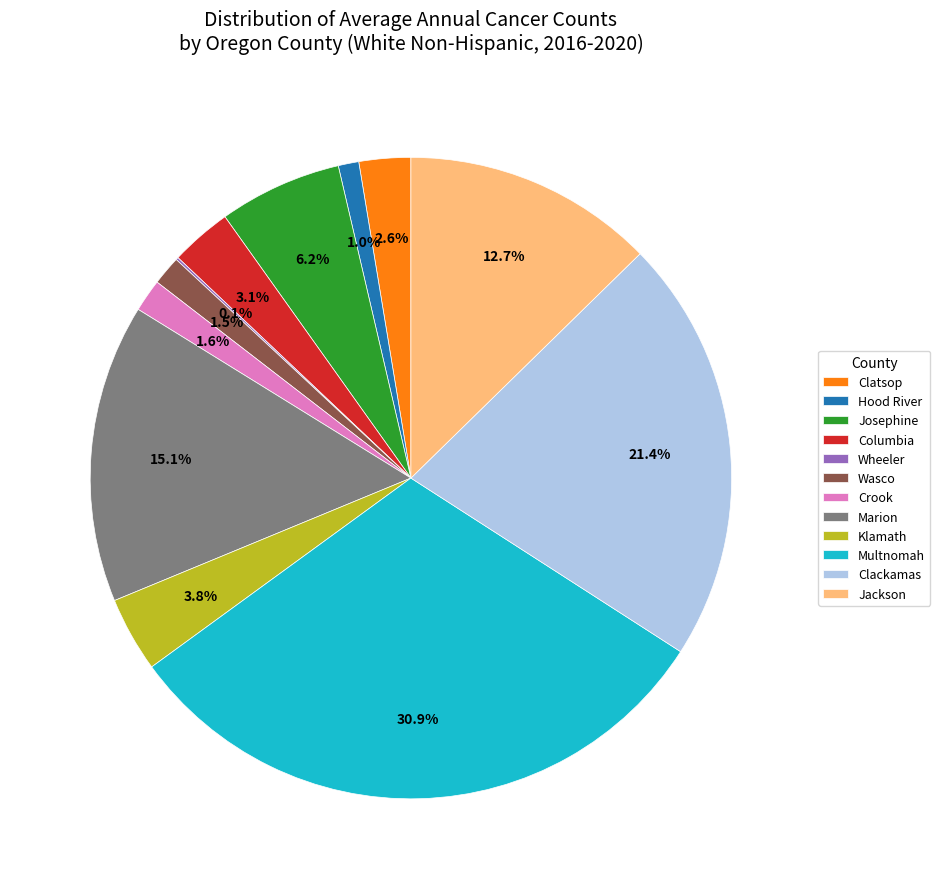

Does Klamath account for over 50% of the chart?

No